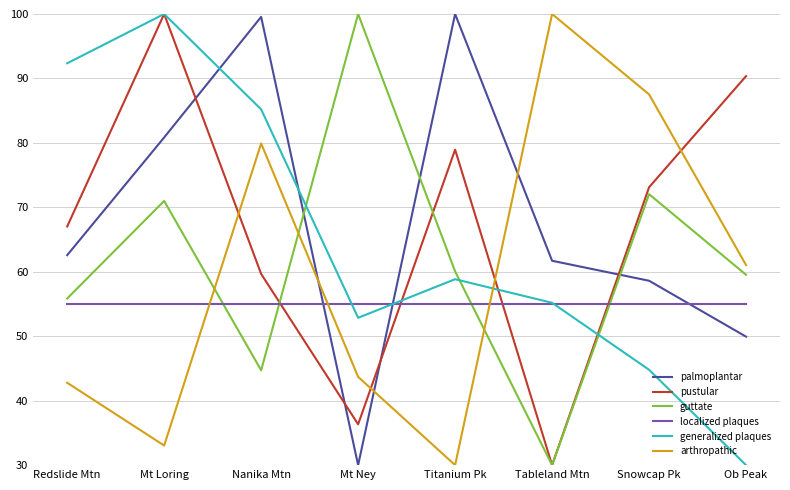

What is the minimum value shown in the chart?

30.0